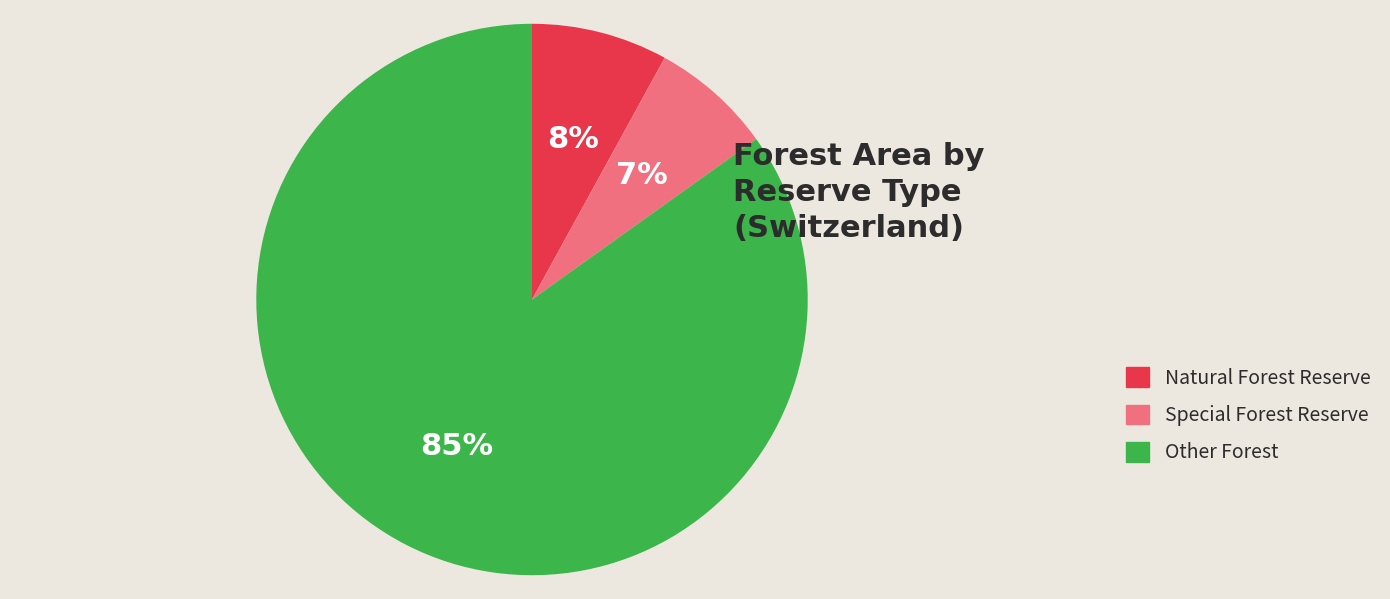

To the nearest percent, what is the average slice percentage?

33%